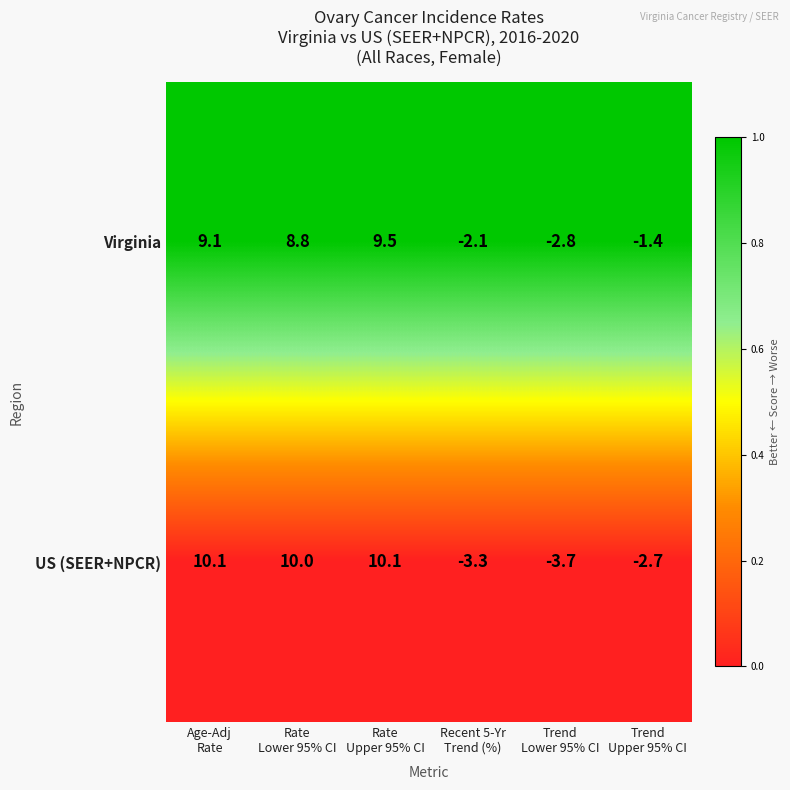

What is the spread (max minus min) of values at Trend
Lower 95% CI?

0.9